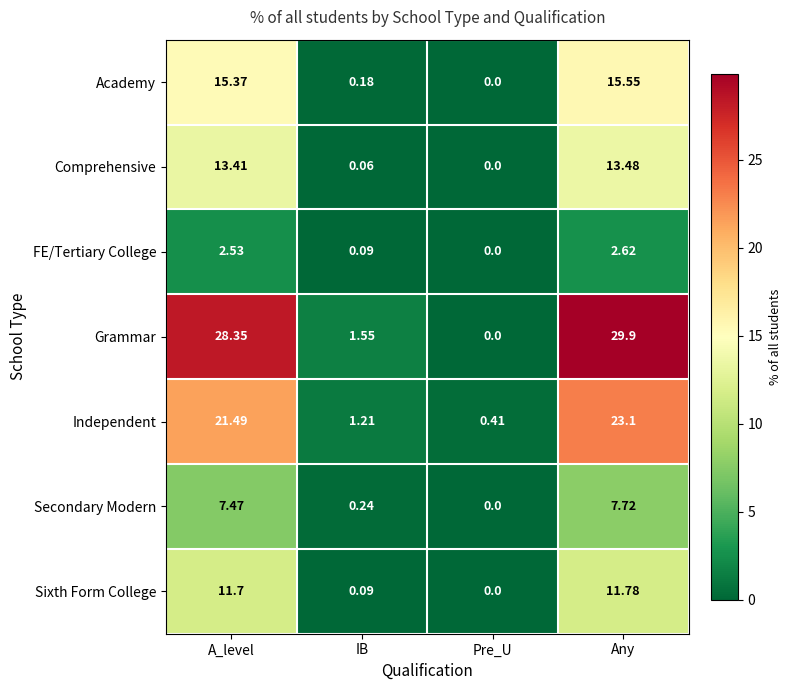

Which category has the highest value across all series?

Any